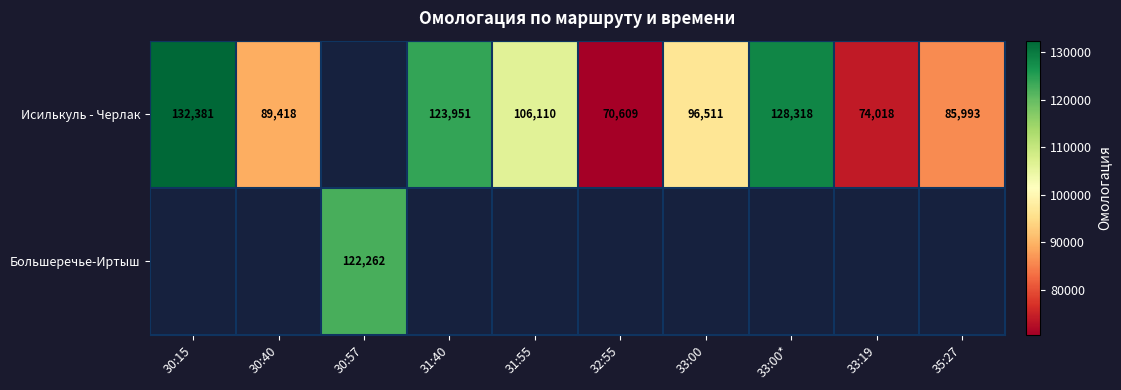

True or false: Исилькуль - Черлак has a value of 34707 at 33:00*.

False